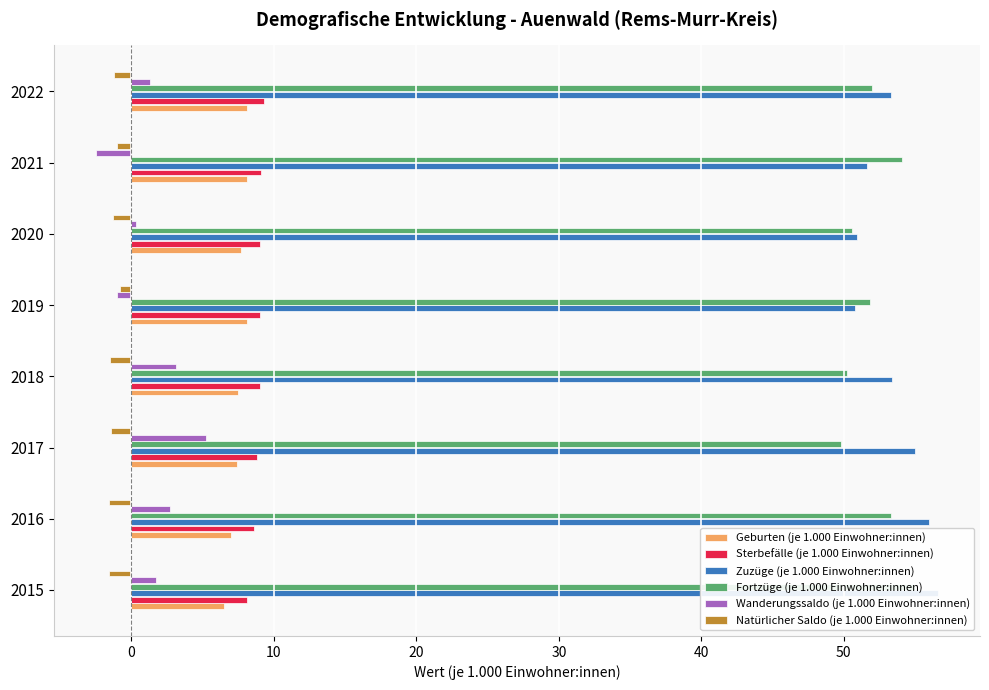

Reading left to right, what are all the values shown in this chart?

Geburten (je 1.000 Einwohner:innen): 6.5	7.0	7.4	7.5	8.1	7.7	8.1	8.1
Sterbefälle (je 1.000 Einwohner:innen): 8.1	8.6	8.8	9.0	9.0	9.0	9.1	9.3
Zuzüge (je 1.000 Einwohner:innen): 56.6	56.0	55.0	53.4	50.8	50.9	51.6	53.3
Fortzüge (je 1.000 Einwohner:innen): 55.0	53.3	49.8	50.2	51.8	50.6	54.1	52.0
Wanderungssaldo (je 1.000 Einwohner:innen): 1.7	2.7	5.2	3.1	-1.0	0.3	-2.5	1.3
Natürlicher Saldo (je 1.000 Einwohner:innen): -1.6	-1.6	-1.4	-1.5	-0.8	-1.3	-1.0	-1.2